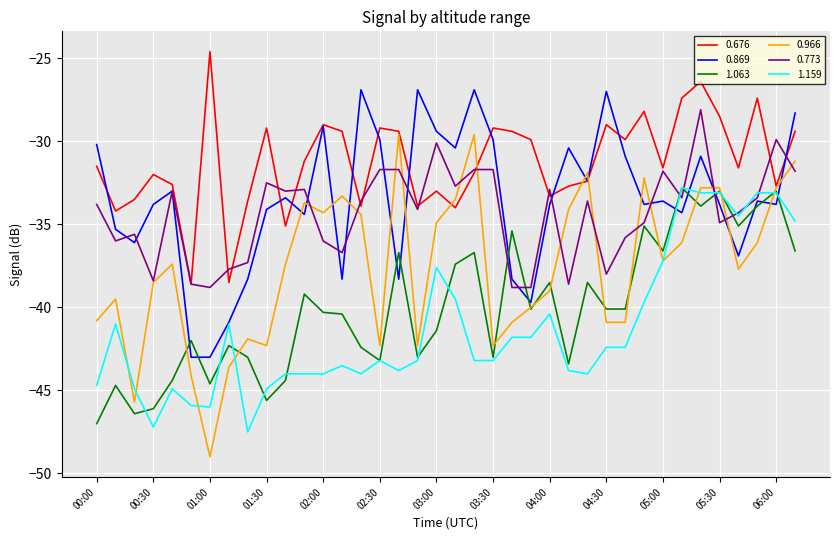

True or false: 0.676 has more than 0 interior local peaks.

True